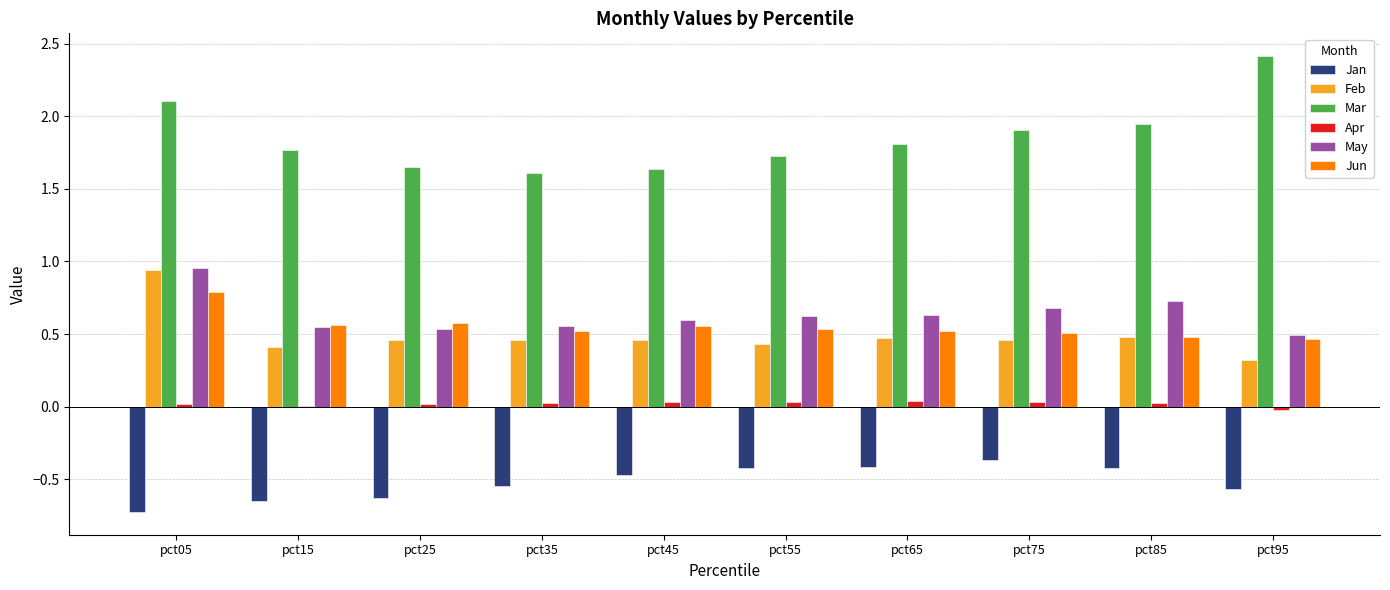

Is it true that Feb equals 0.6 at pct55?

False